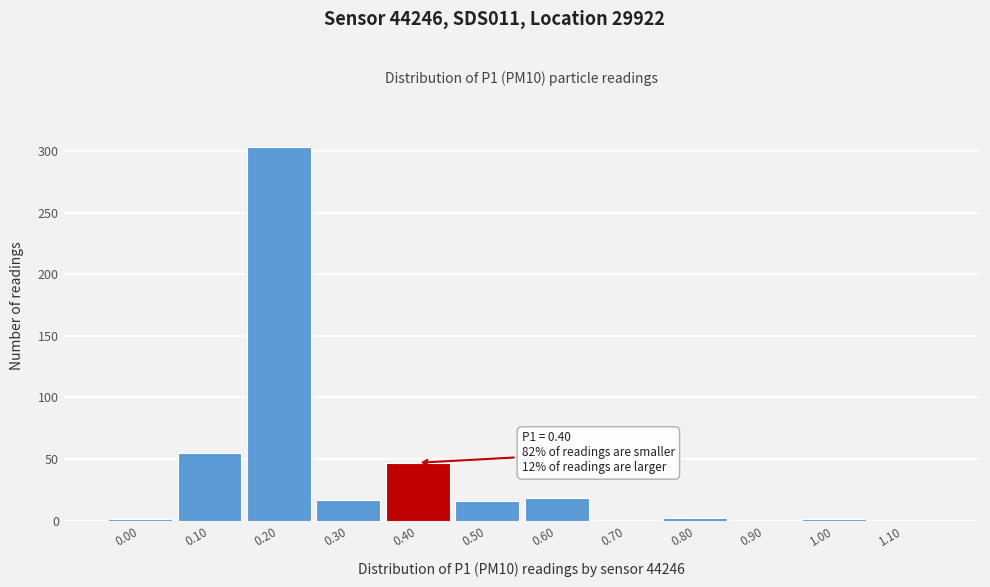

Between 0.70 and 0.30, which is larger?

0.30